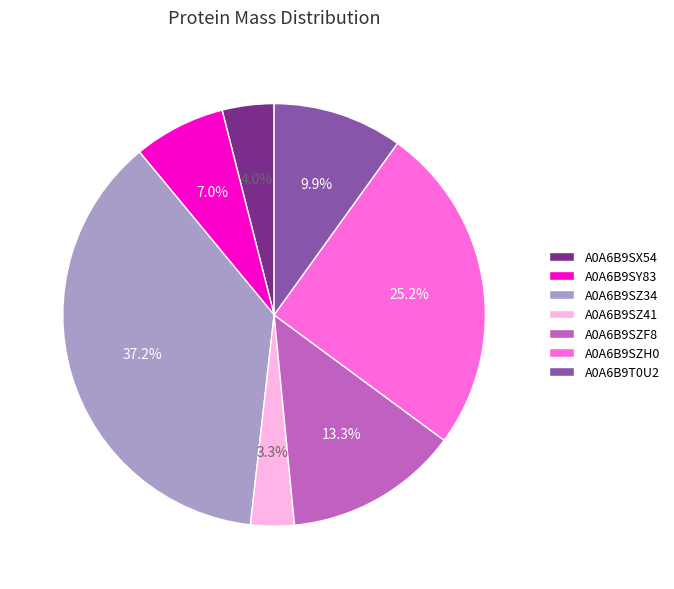

Is A0A6B9SY83 the majority of the pie?

No